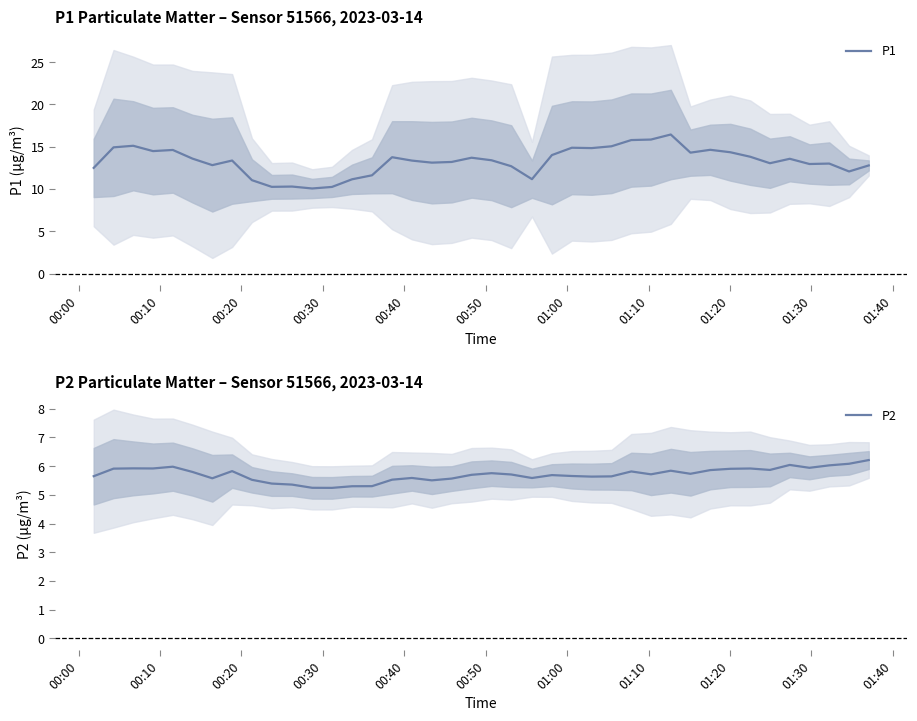

Which series has the widest spread of values?

P1